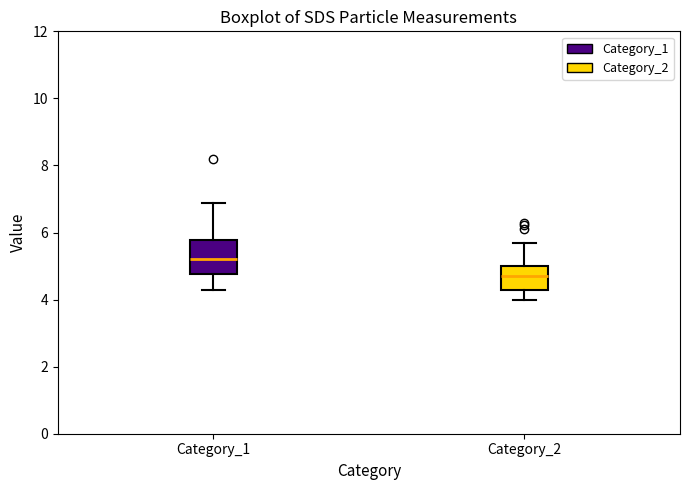

Reading left to right, read every box against the y-axis: the position of its median line, the range the box covers, and the ends of its whiskers. The values are not printed on the chart, so give them approximately, as read against the axis.

Category_1: median 5.2, box 4.8 to 5.8, whiskers 4.4 to 6.8
Category_2: median 4.8, box 4.4 to 5.0, whiskers 4.0 to 5.8